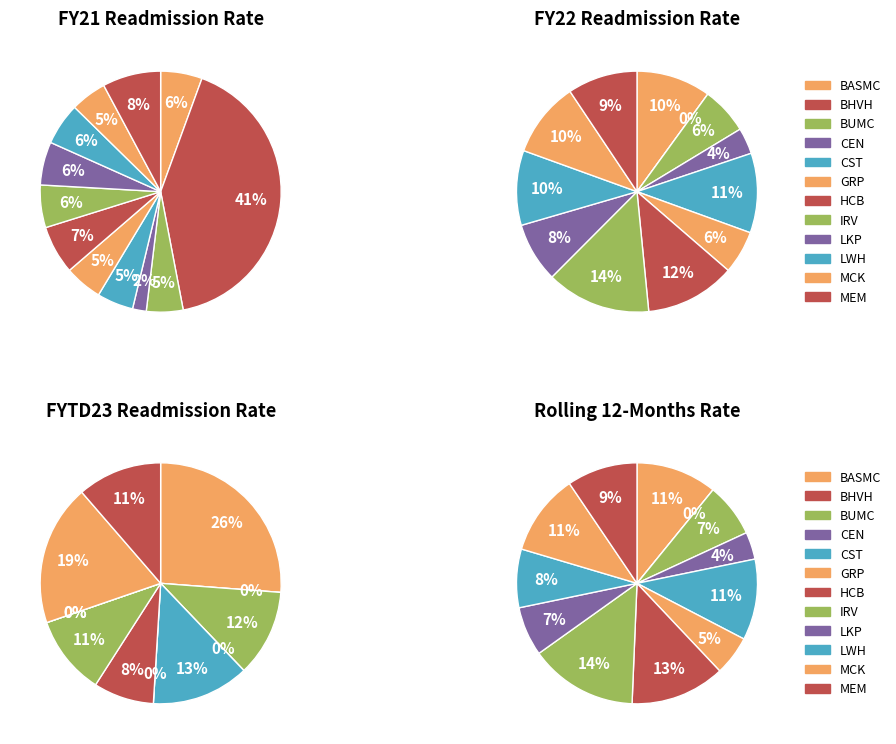

To the nearest percent, what percentage of the pie is CEN?

2%